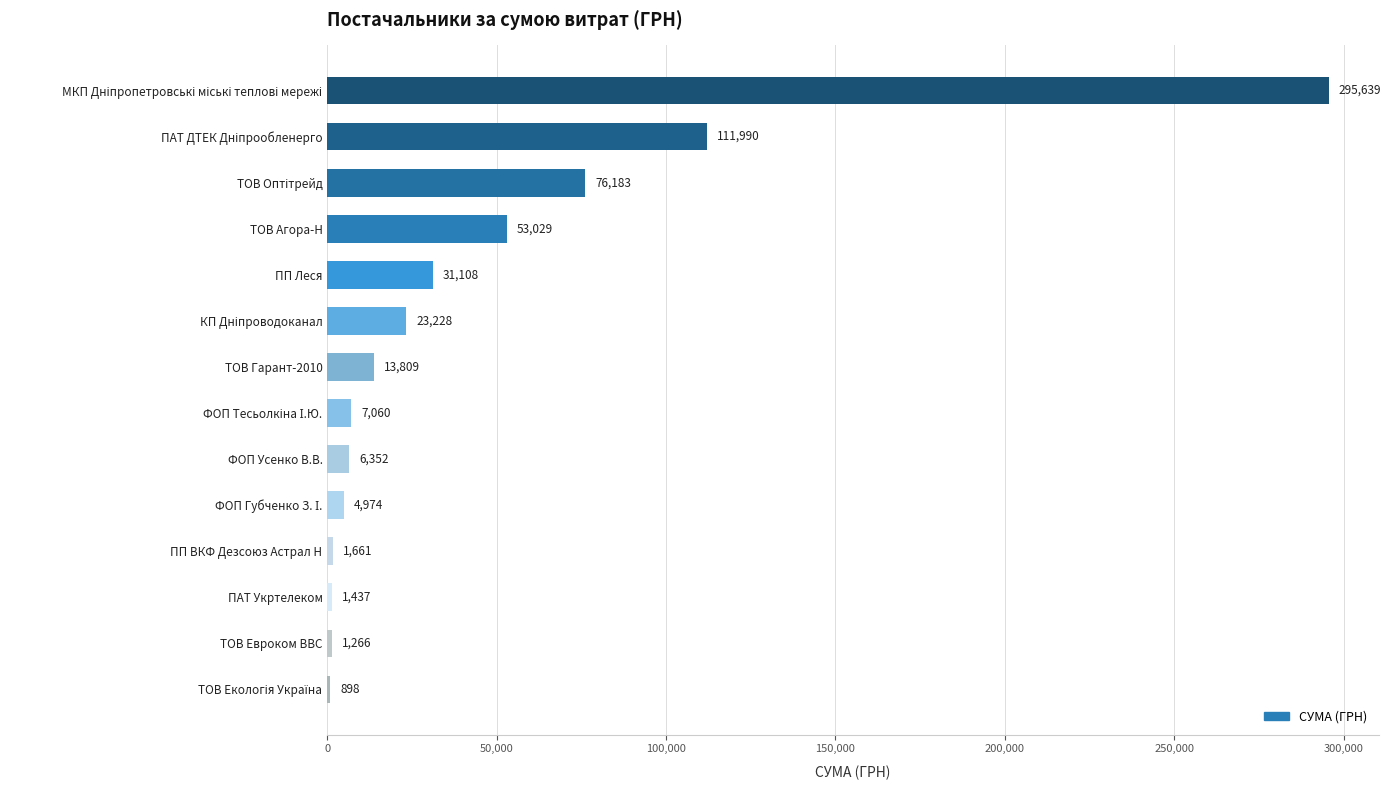

Which has a higher value, ПАТ Укртелеком or ТОВ Гарант-2010?

ТОВ Гарант-2010